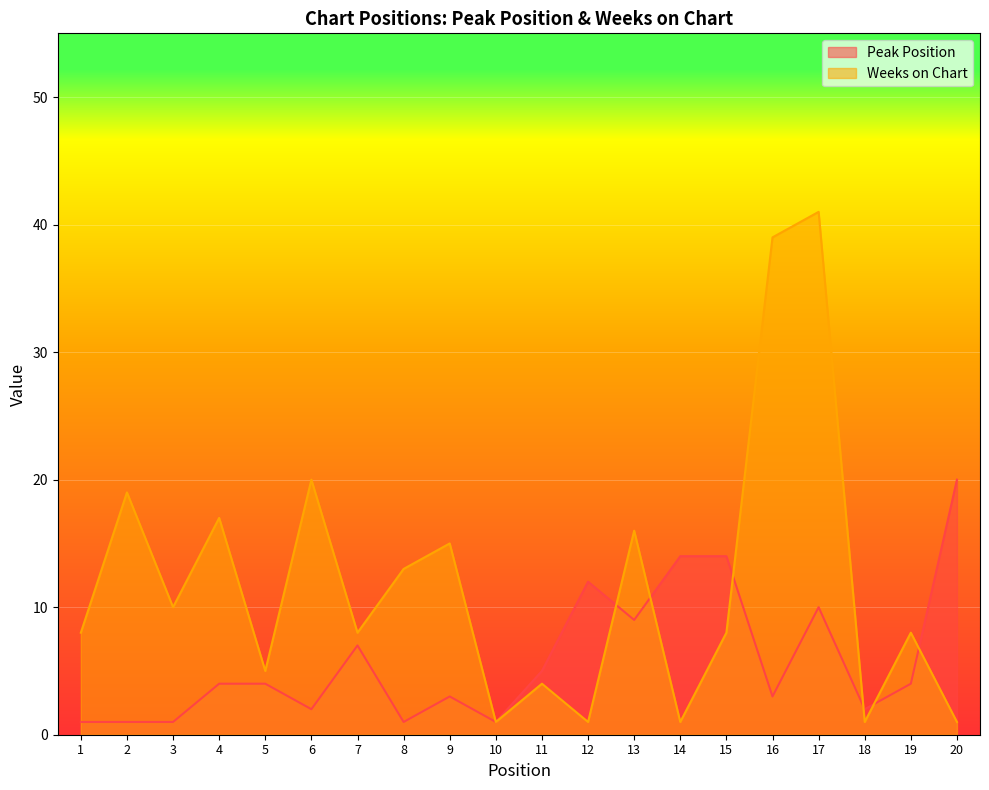

The value of Peak Position at 18 is 2. True or false?

True